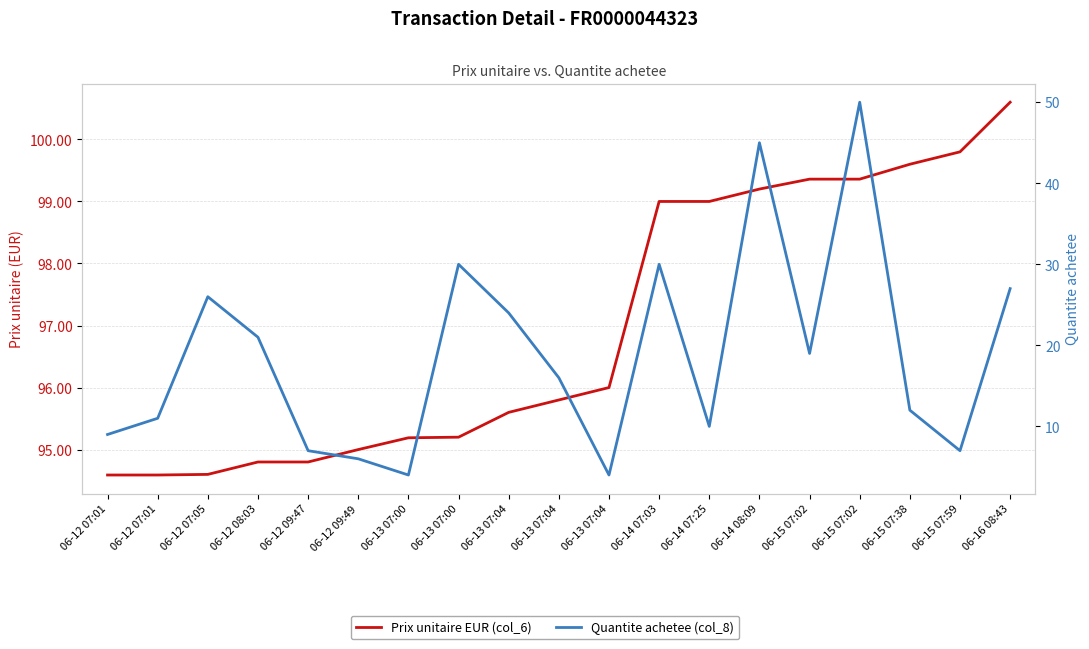

True or false: Quantite achetee (col_8) and Prix unitaire EUR (col_6) intersect in this chart.

False